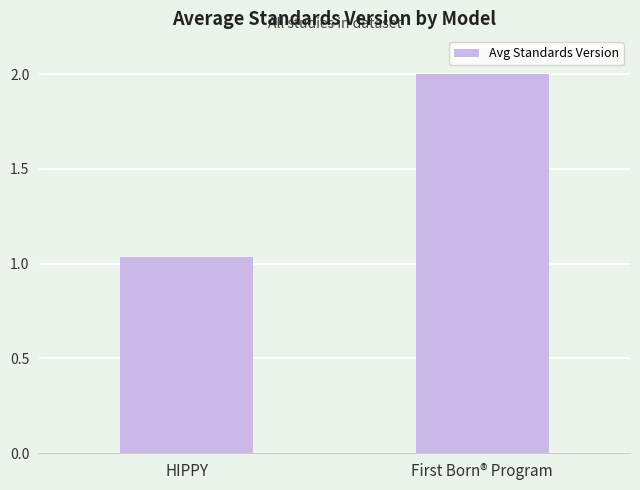

Is it true that the value at First Born® Program is 2.7?

False